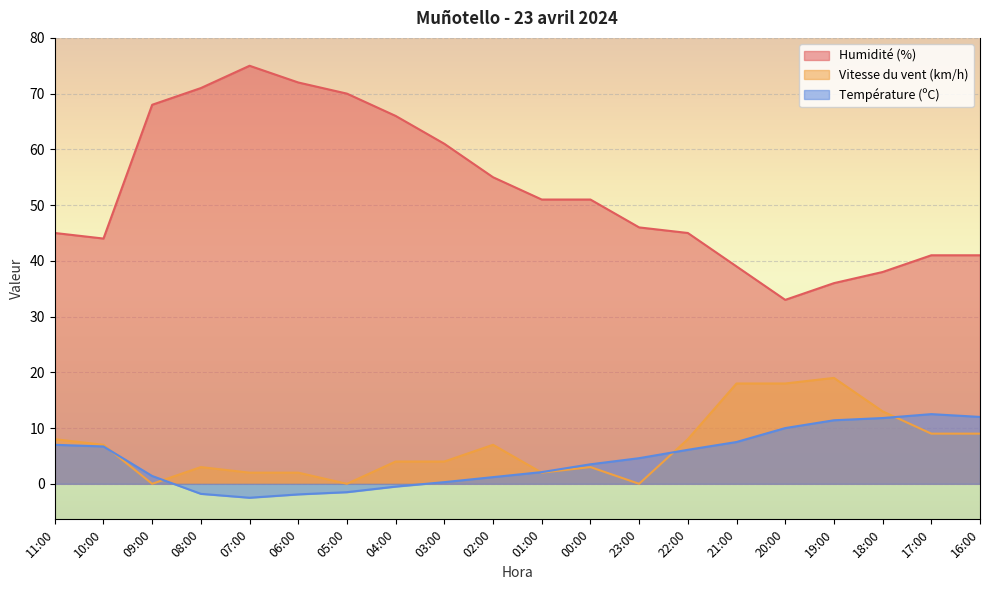

True or false: Humidité (%) and Température (ºC) intersect in this chart.

False